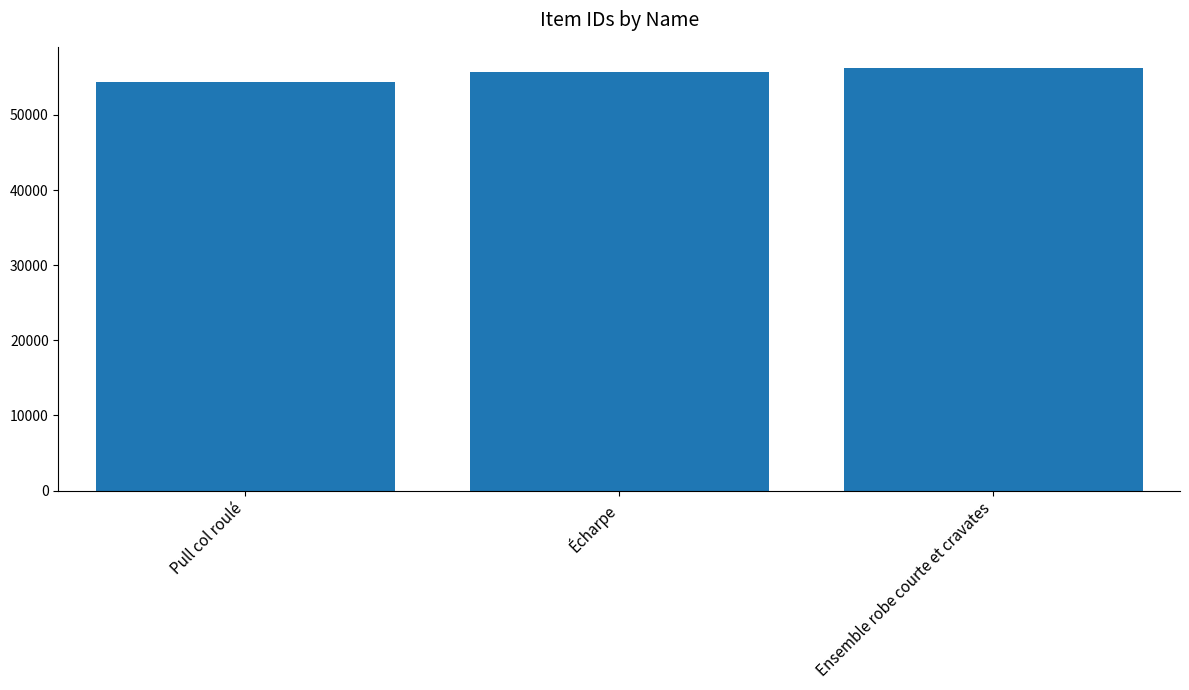

What position from the left is Écharpe?

2